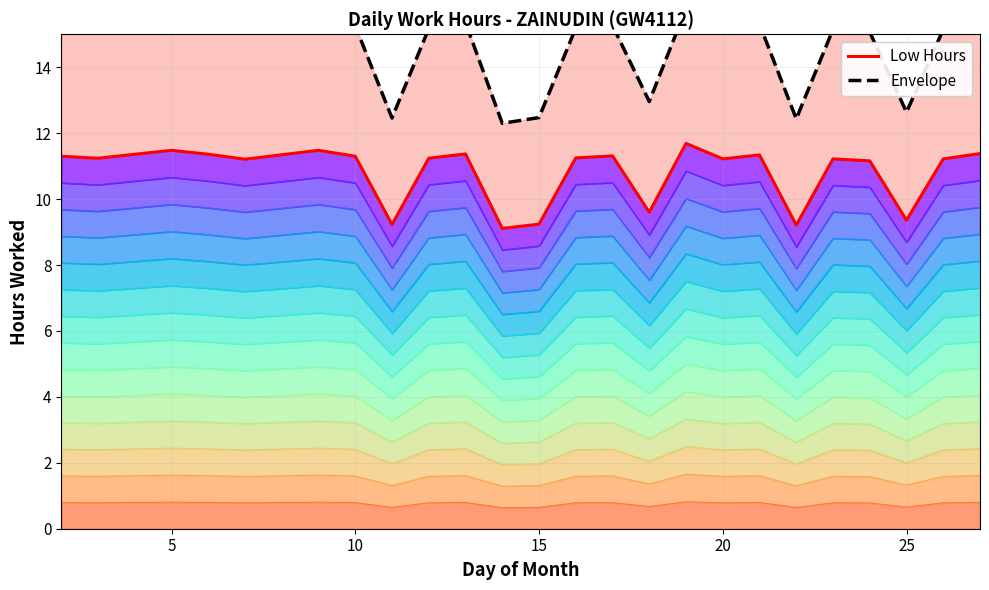

How many interior local valleys does the Low Hours series have?

8